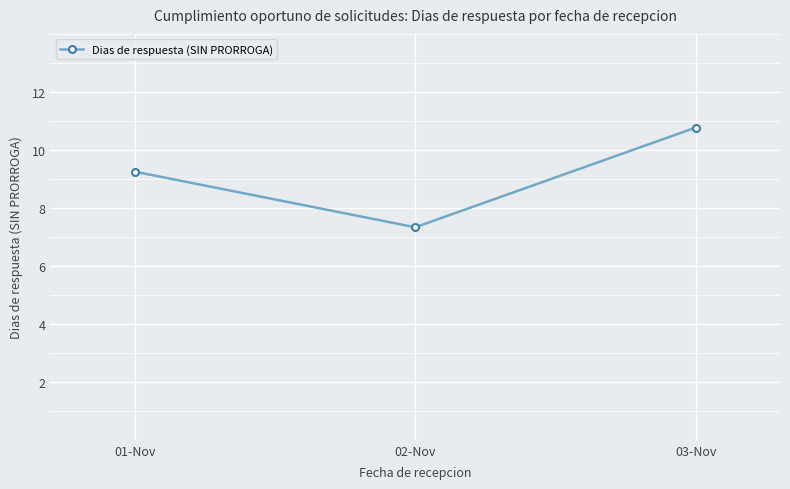

What is the label of the 3rd point from the right?

01-Nov